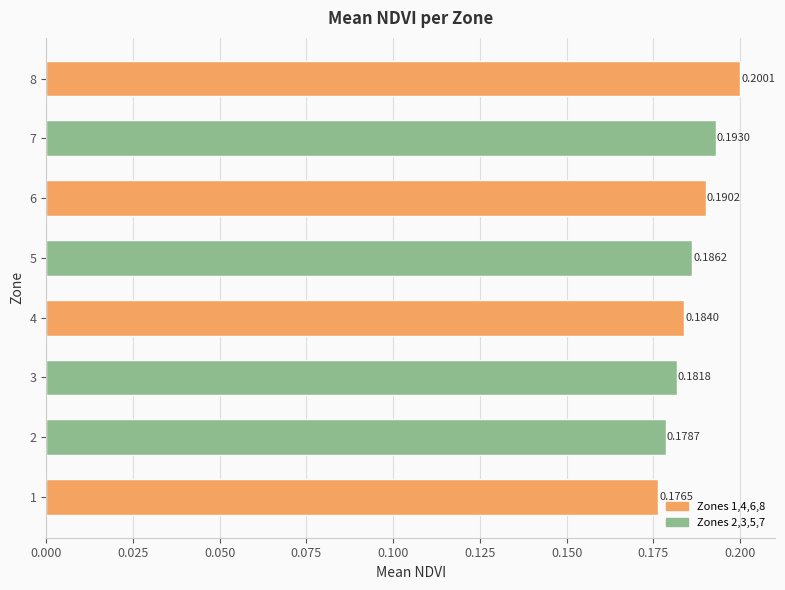

Between 3 and 2, which is larger?

3